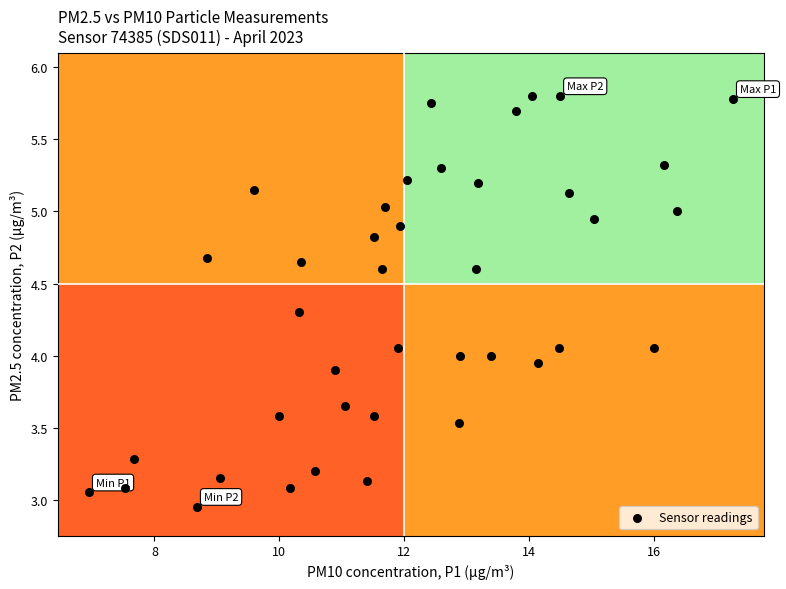

What is the range of X values (max minus min)?

10.3